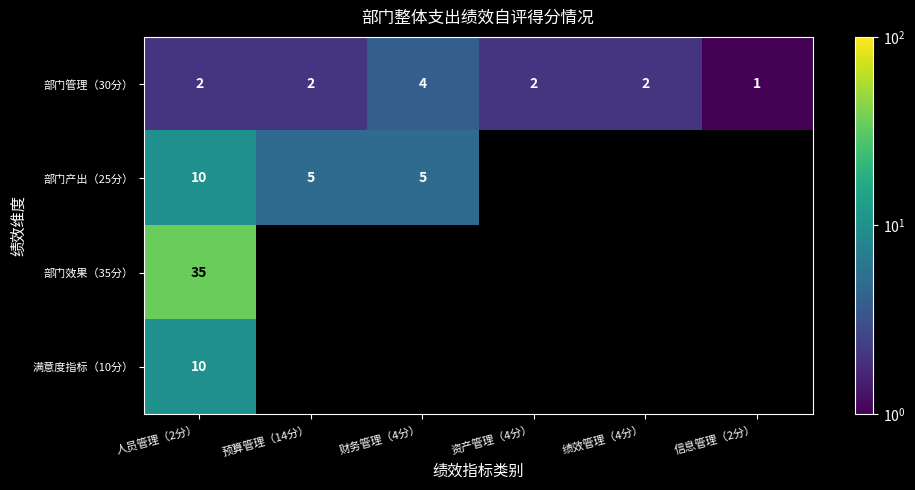

True or false: 部门产出（25分） has a value of 8 at 预算管理（14分）.

False